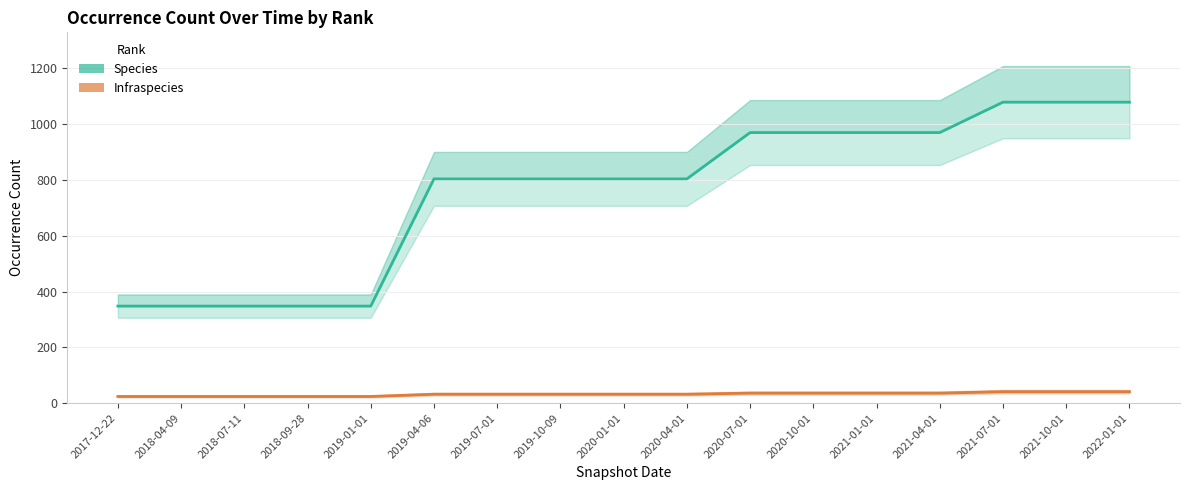

Which series has the widest spread of values?

Species